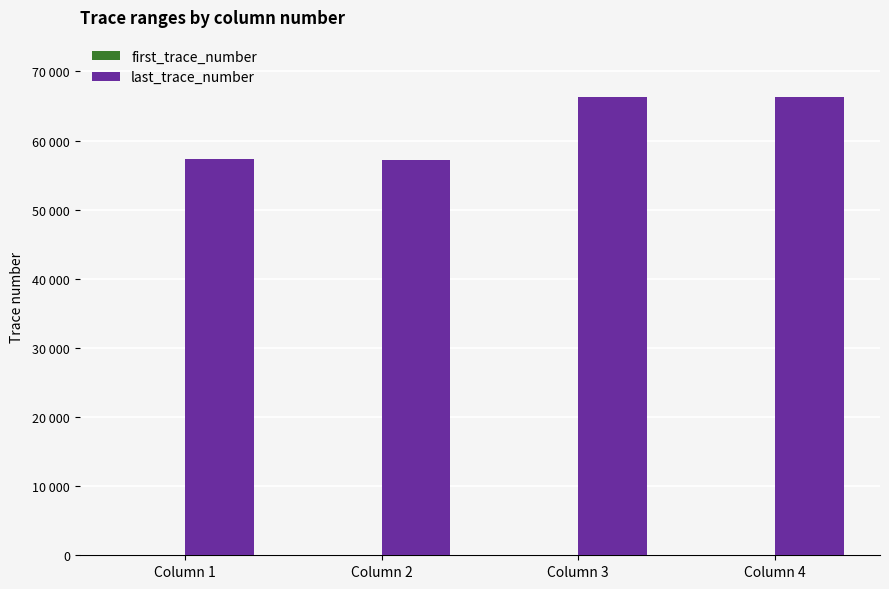

Which series has the widest spread of values?

last_trace_number